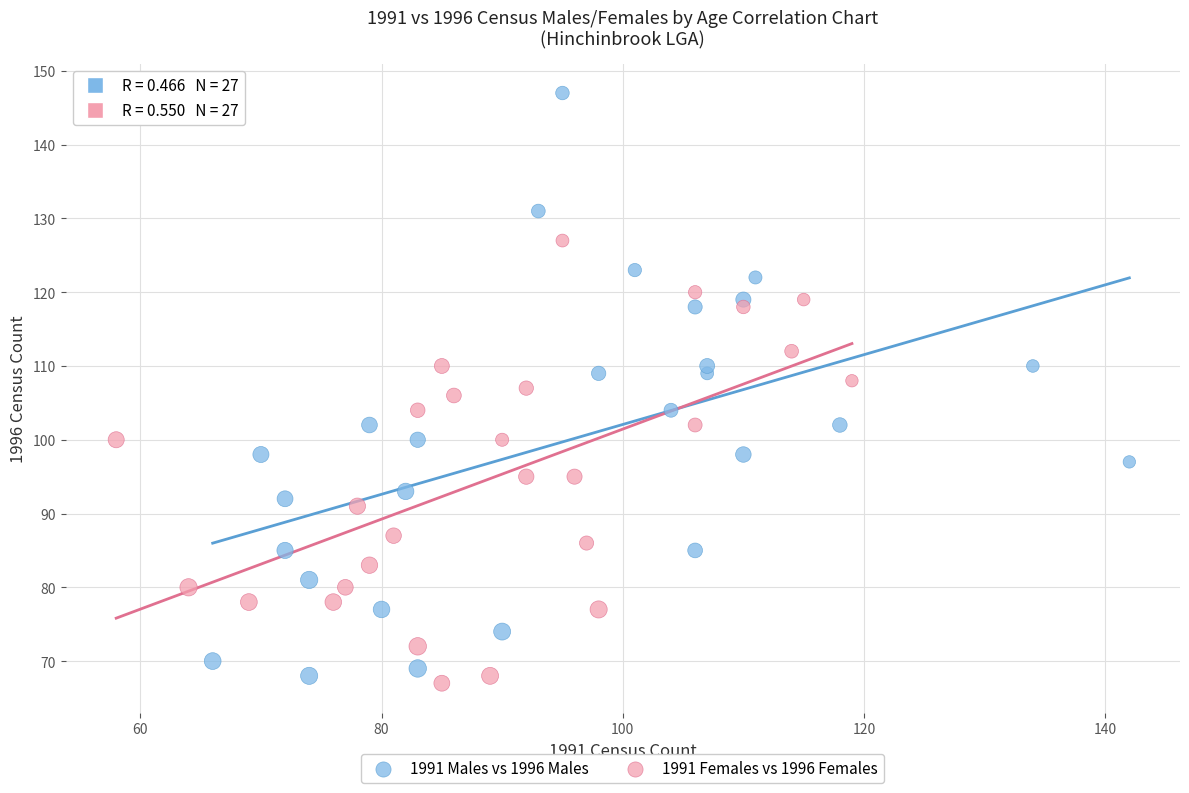

Which series contains the highest Y value?

1991 Males vs 1996 Males